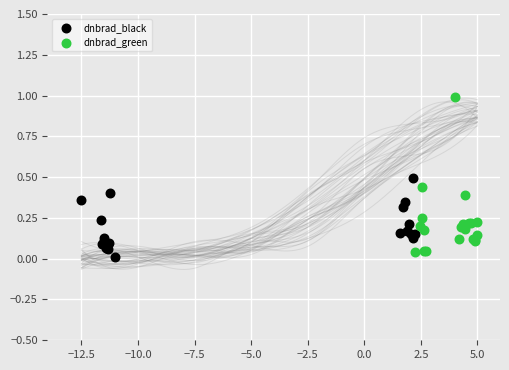

Which series contains the highest Y value?

dnbrad_green